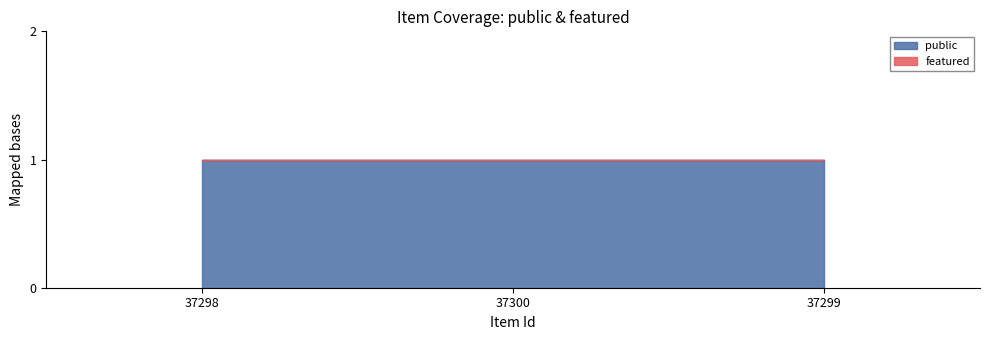

What is the difference between the highest and lowest values at 37299?

1